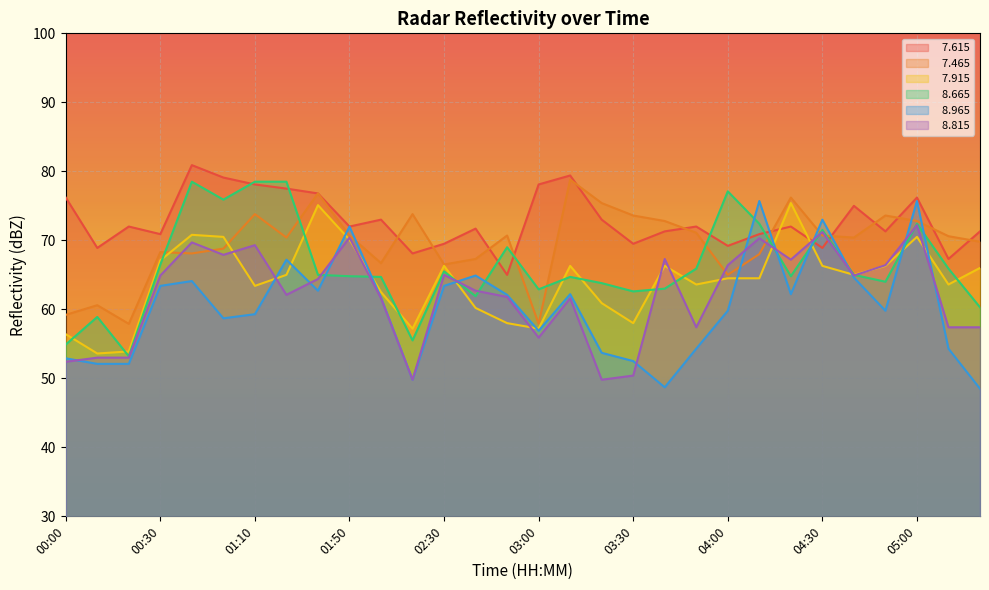

What is the sum of all   7.615 values?

2185.1